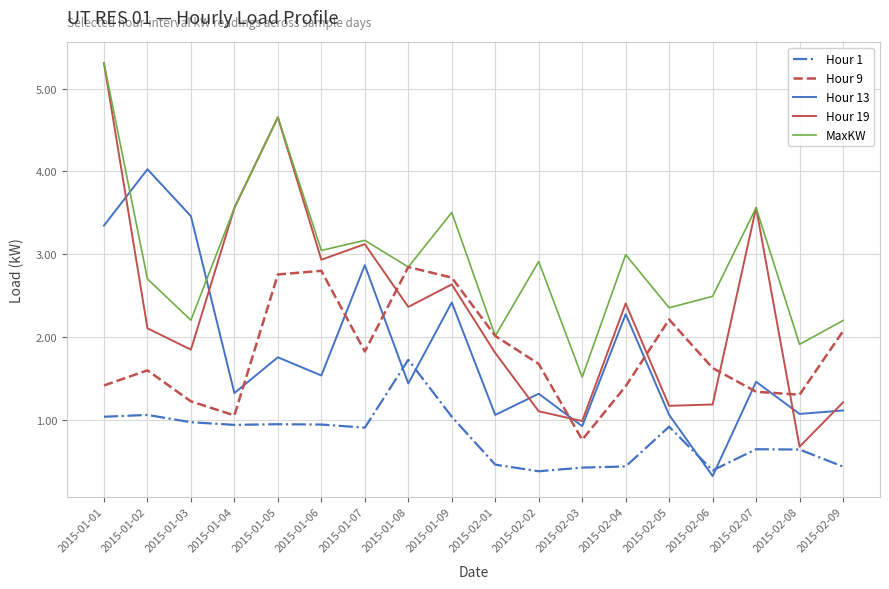

What is the approximate value of Hour 1 at 2015-01-09?

1.0